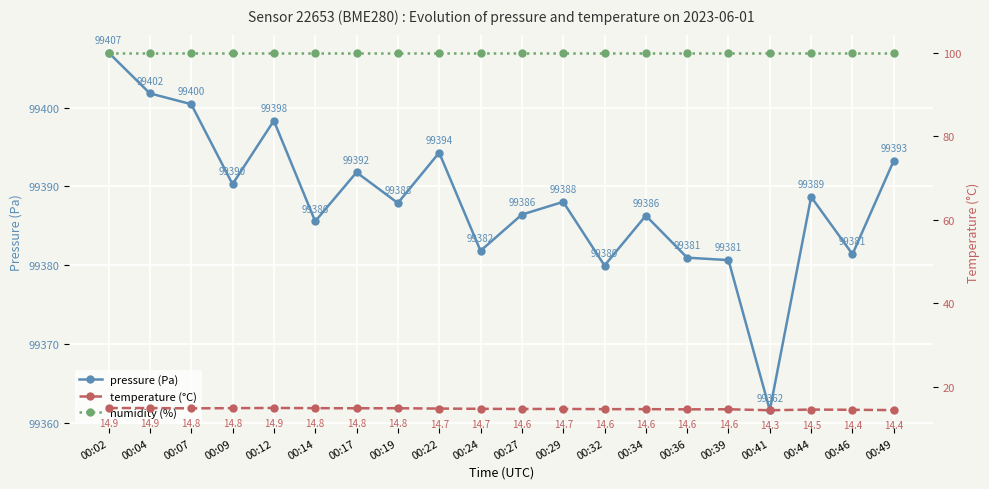

True or false: humidity (%) and pressure (Pa) cross at least once.

False